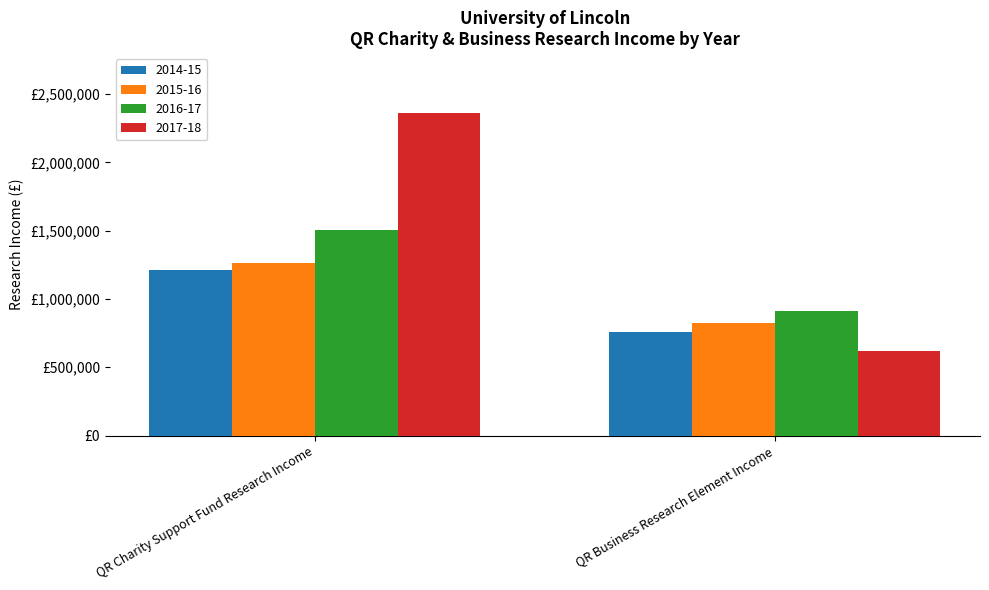

What are all the series names shown in the legend?

2014-15, 2015-16, 2016-17, 2017-18